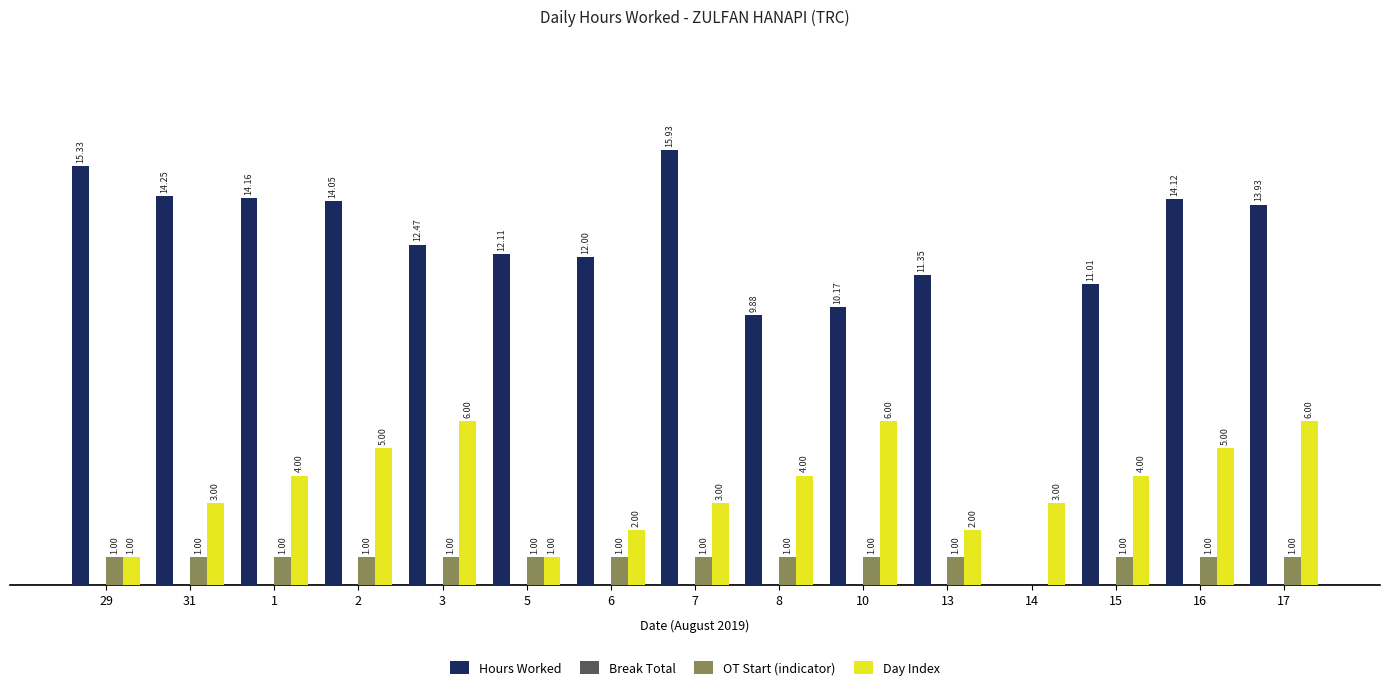

Between 5 and 8, which series saw the biggest shift?

Day Index